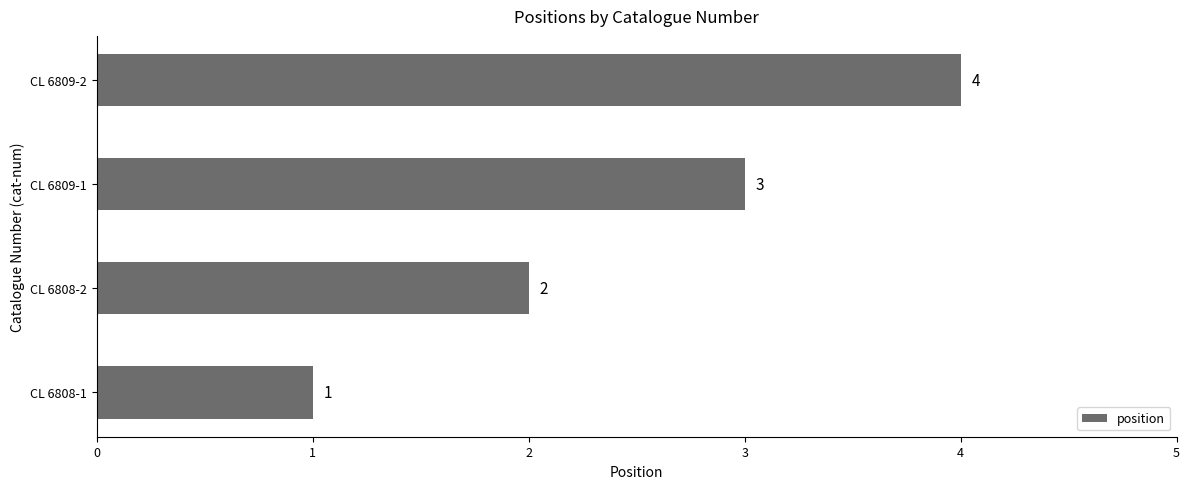

What is the sum of the values at CL 6809-1 and CL 6808-2?

5